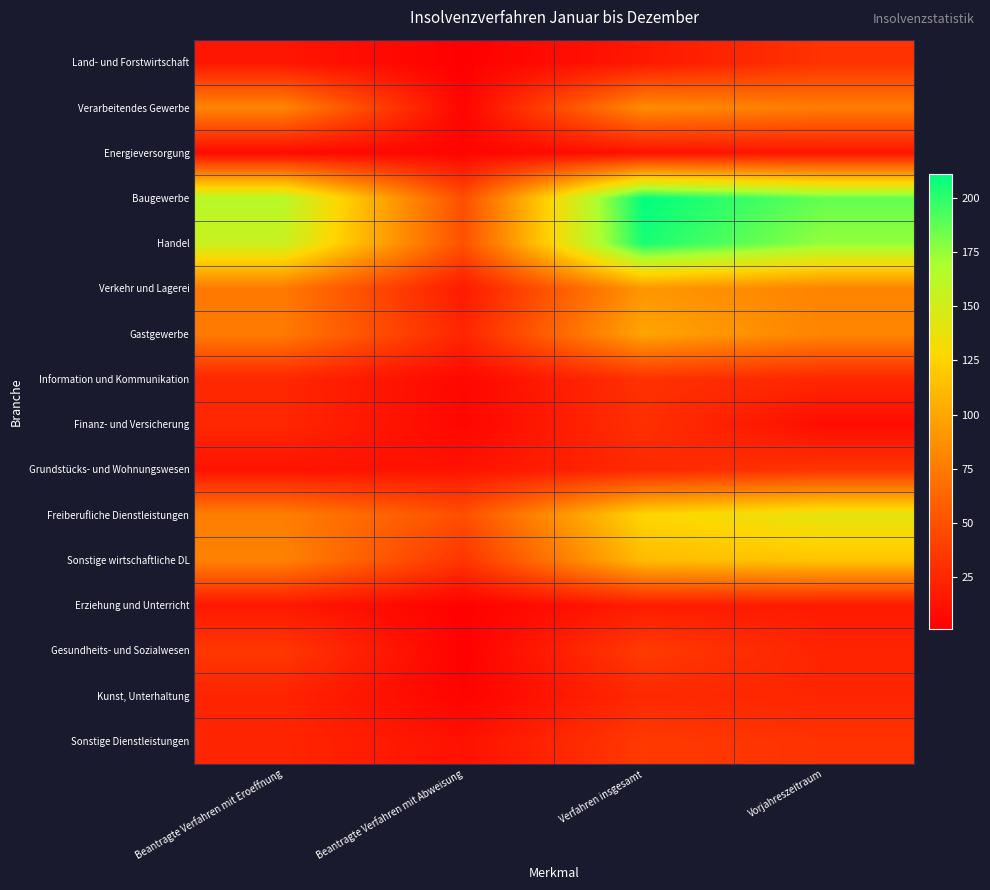

At which category does the chart reach its minimum across all series?

Beantragte Verfahren mit Abweisung